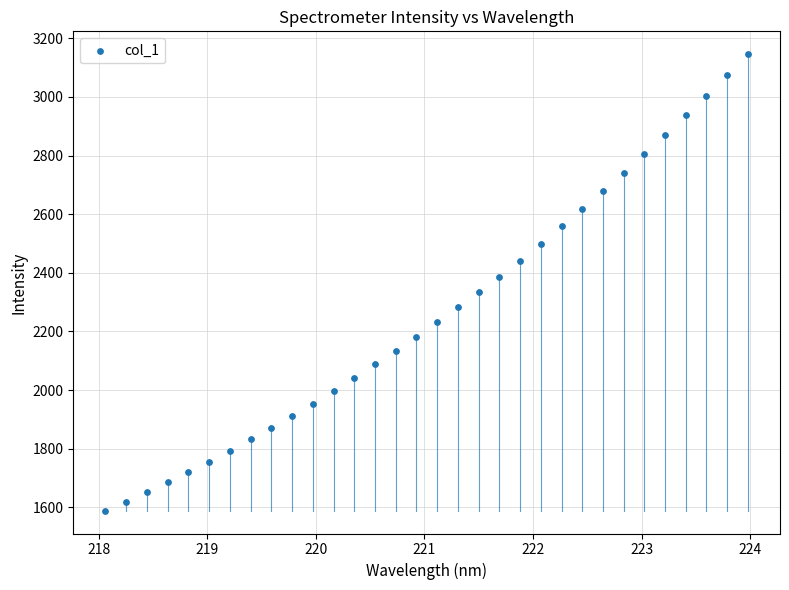

What is the range of Y values (max minus min)?

1557.5